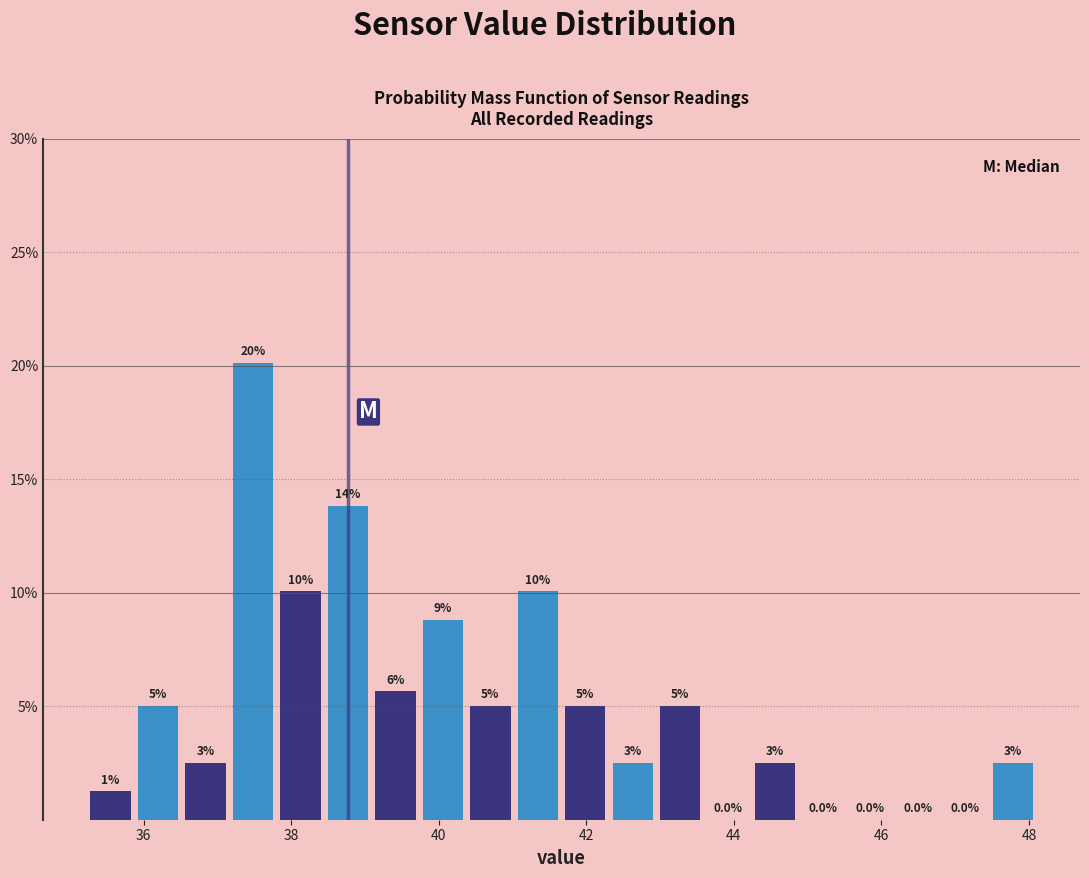

Around what value on the x-axis is the tallest bar? Give the approximate position of its centre, as read against the axis.

37.4